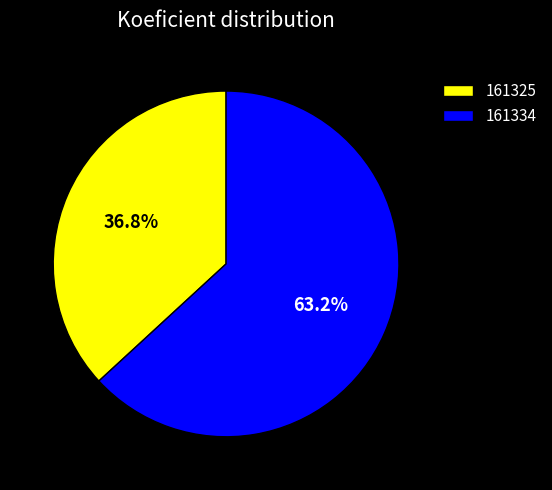

Does 161325 account for over 50% of the chart?

No